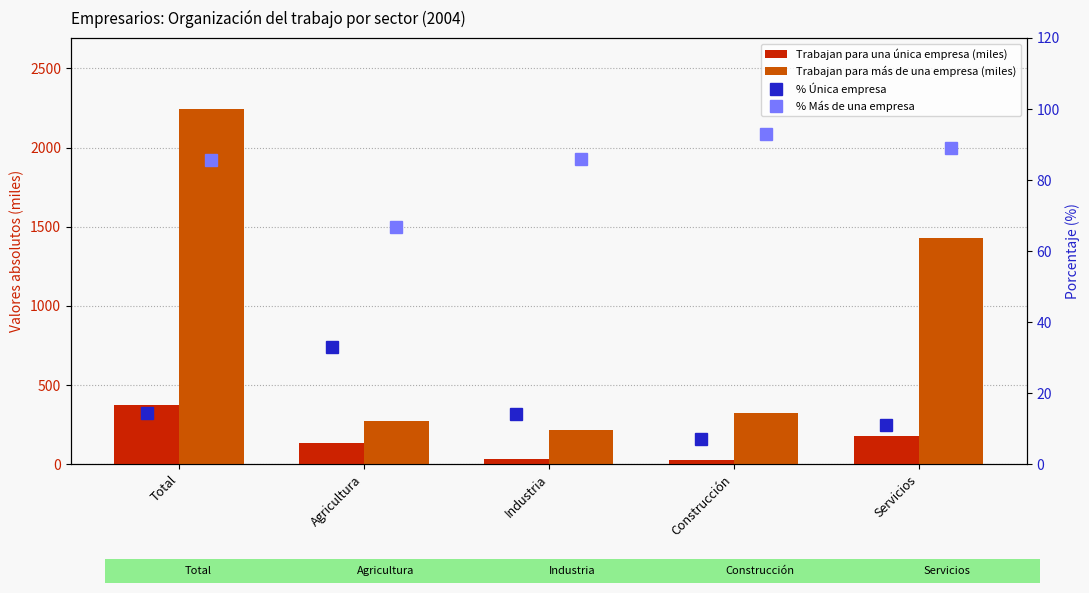

What is the difference between the maximum and second lowest values in the % Más de una empresa series?

7.2